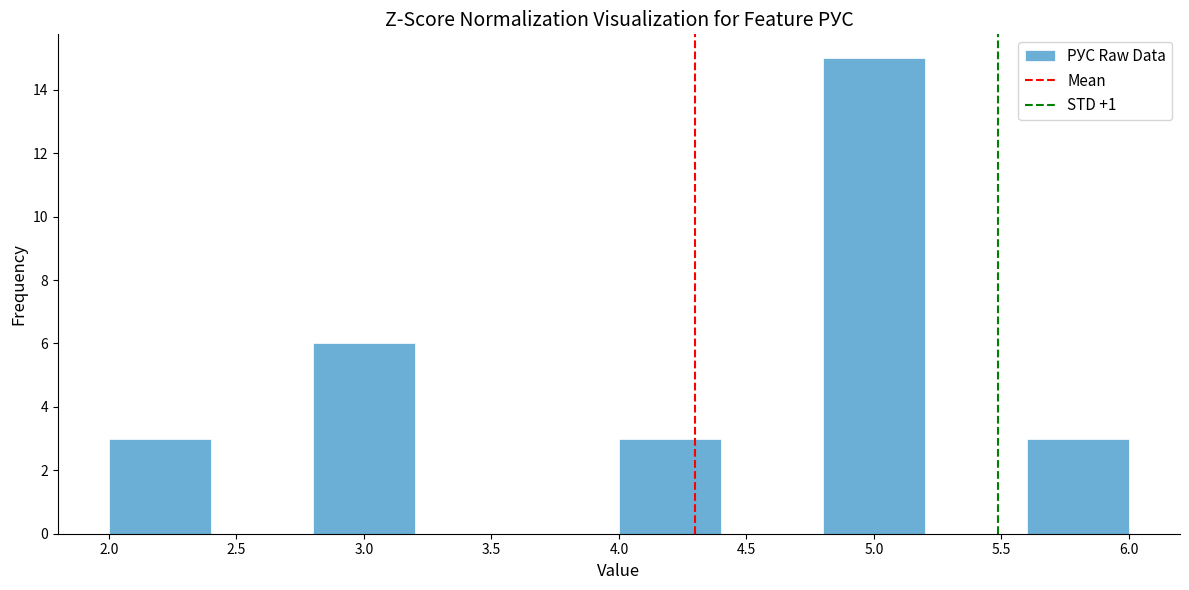

Which range on the x-axis has the tallest bar?

4.8 to 5.2